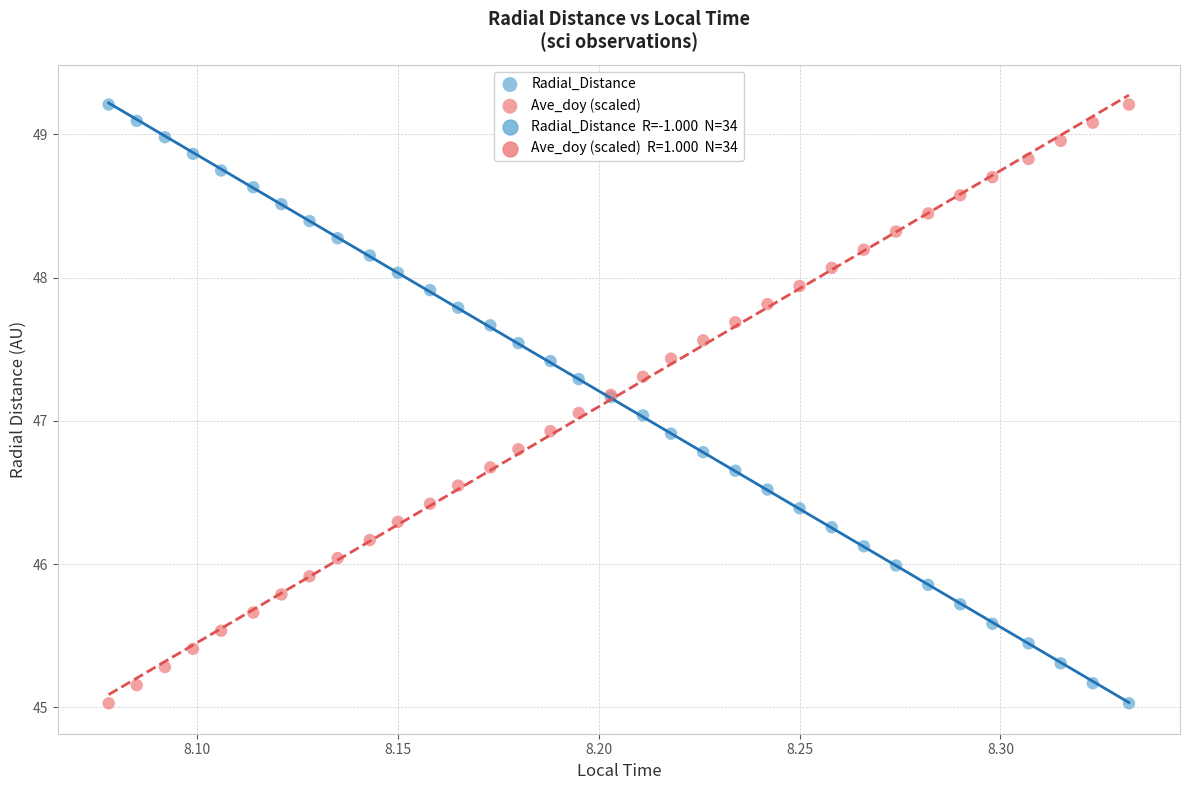

What is the X range (max minus min) for the scatter plot?

0.3